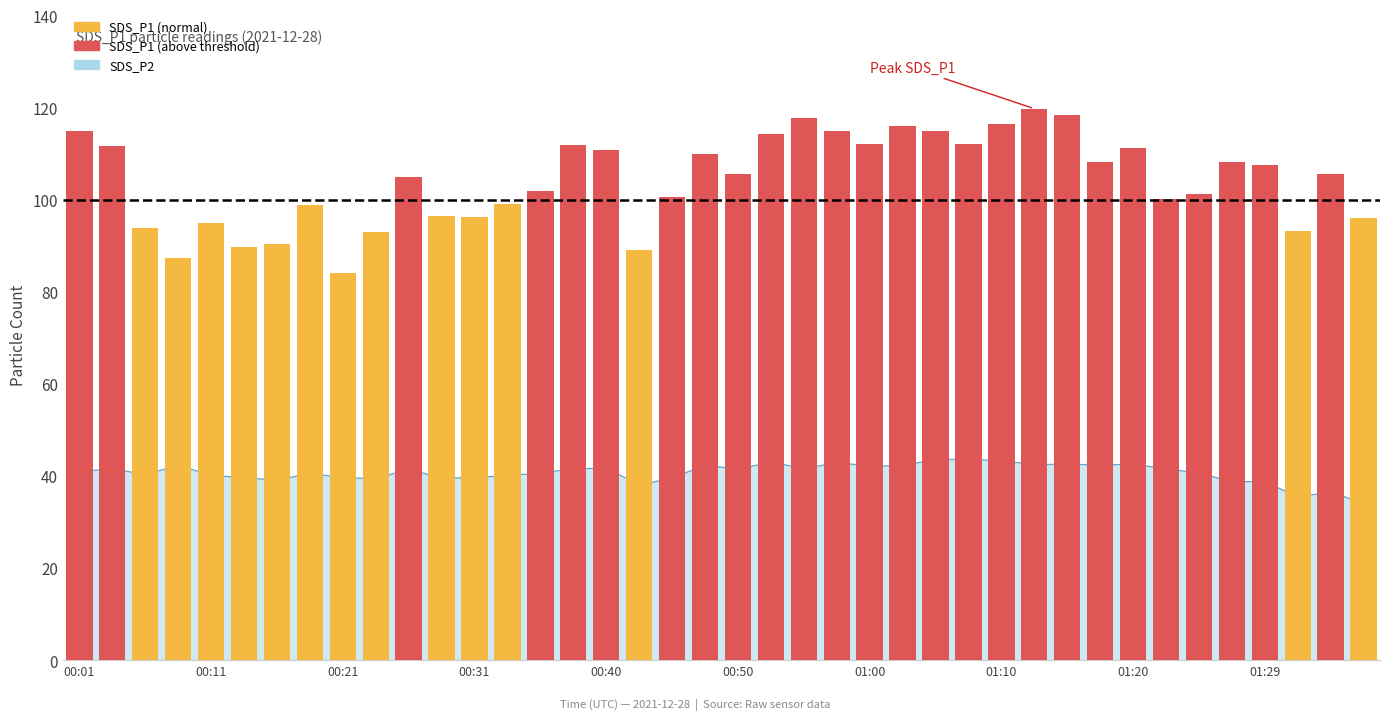

What is the change in value from 25 to 38?

-10.5